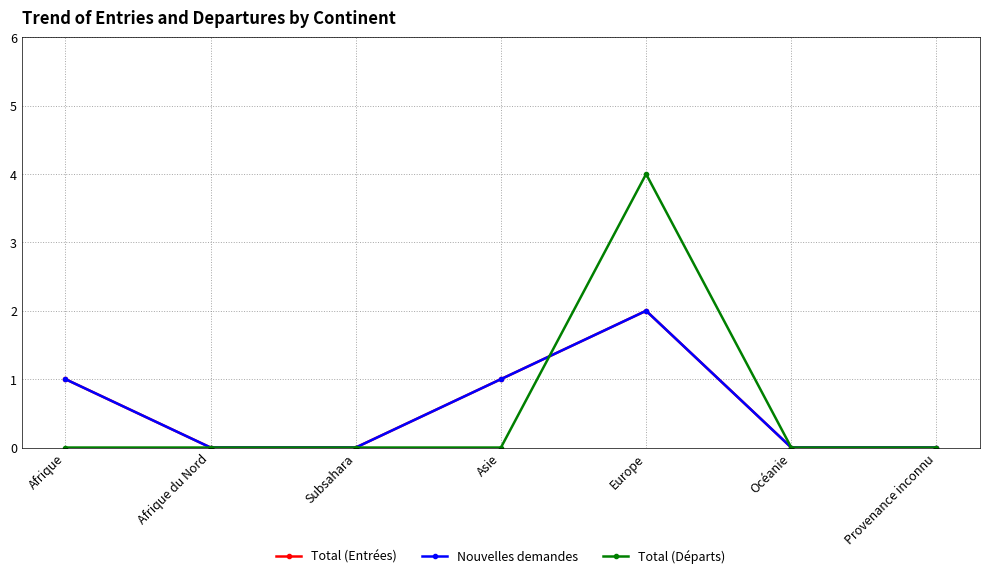

Reading right to left, extract all data points from this chart.

Total (Entrées): Provenance inconnu=0	Océanie=0	Europe=2	Asie=1	Subsahara=0	Afrique du Nord=0	Afrique=1
Nouvelles demandes: Provenance inconnu=0	Océanie=0	Europe=2	Asie=1	Subsahara=0	Afrique du Nord=0	Afrique=1
Total (Départs): Provenance inconnu=0	Océanie=0	Europe=4	Asie=0	Subsahara=0	Afrique du Nord=0	Afrique=0